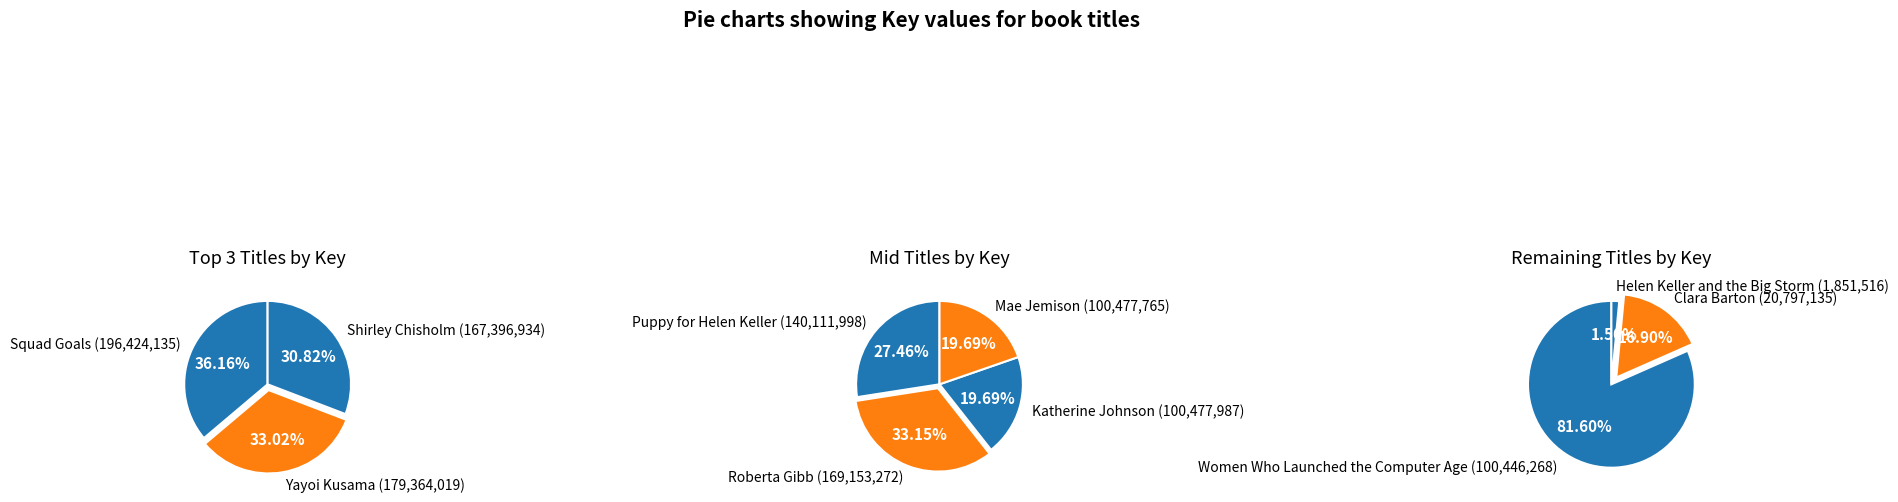

Count the number of slices in the pie.

10